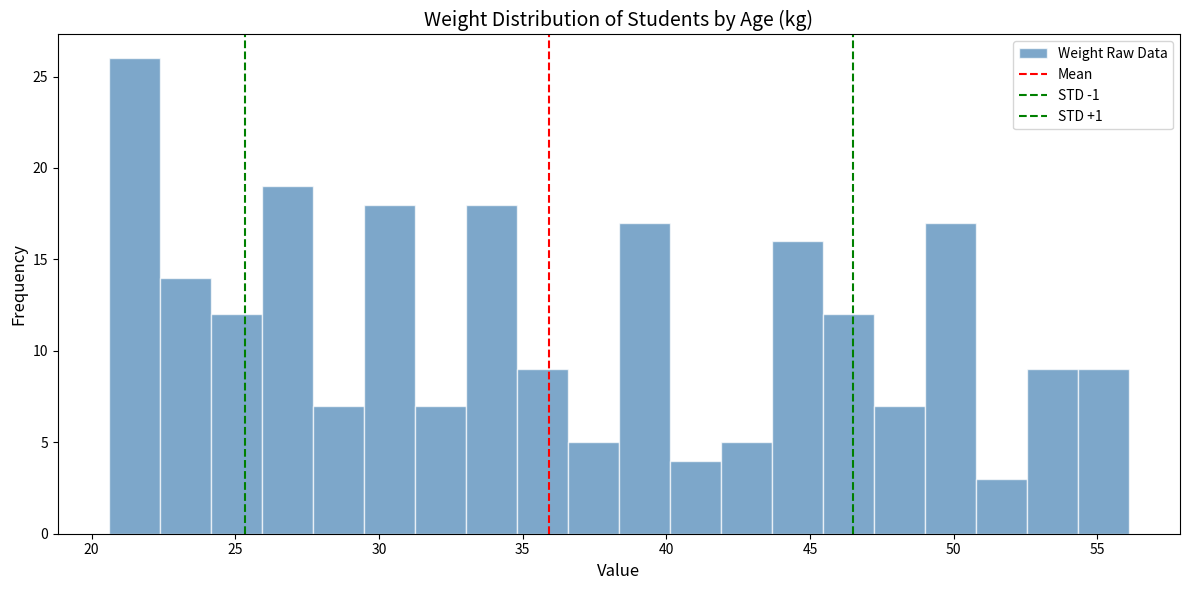

Around what value on the x-axis is the tallest bar? Give the approximate position of its centre, as read against the axis.

21.5